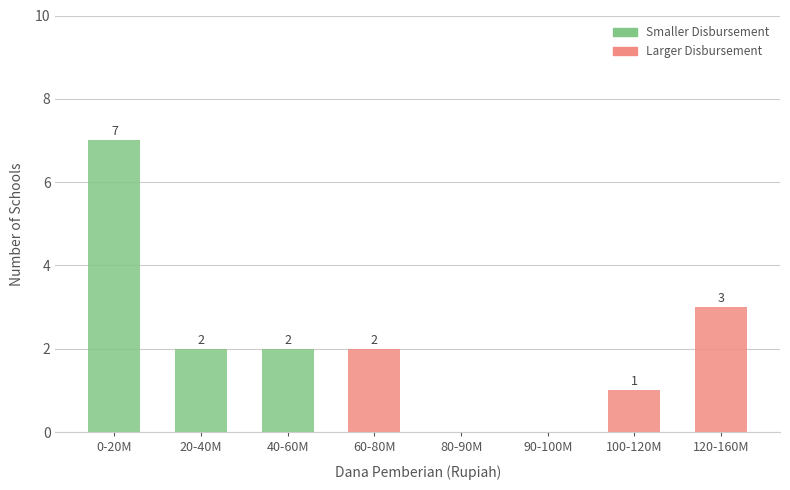

Reading left to right, what are the values for Smaller Disbursement?

0-20M=7	20-40M=2	40-60M=2	60-80M=0	80-90M=0	90-100M=0	100-120M=0	120-160M=0